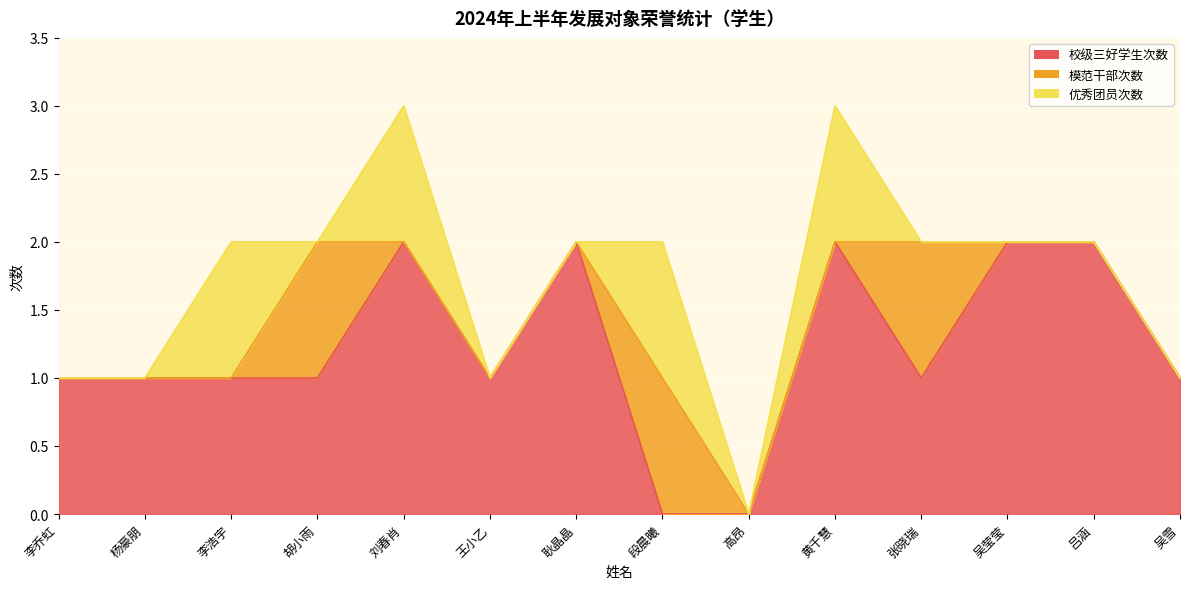

What is the average value of the 校级三好学生次数 series?

1